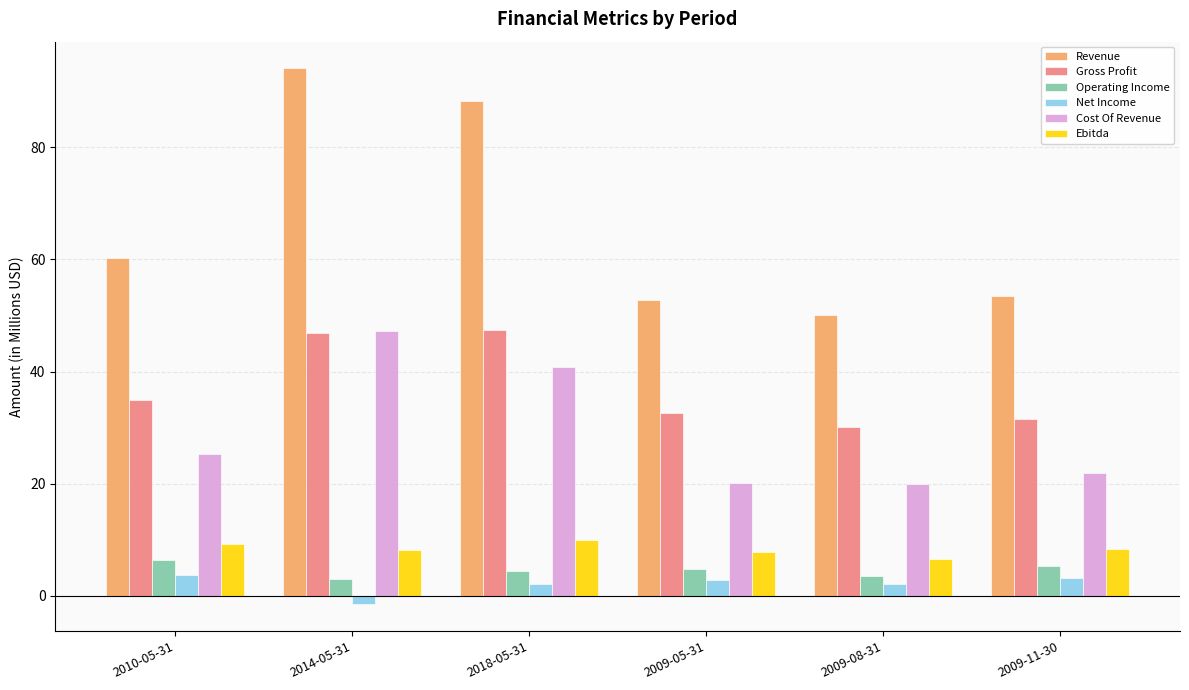

What are all the series names shown in the legend?

Revenue, Gross Profit, Operating Income, Net Income, Cost Of Revenue, Ebitda